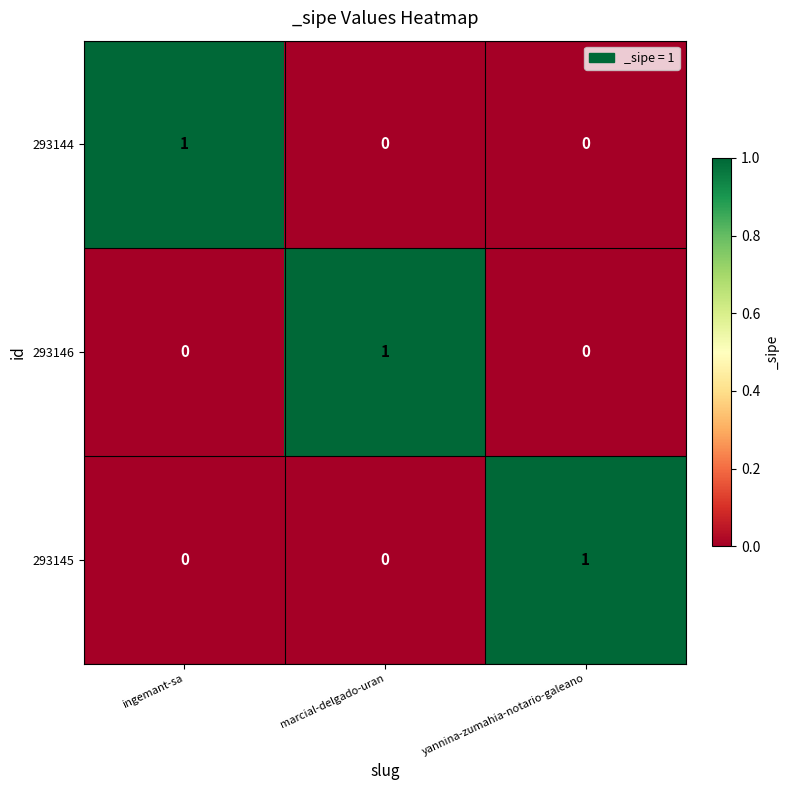

The value of 293146 at marcial-delgado-uran is 1. True or false?

True